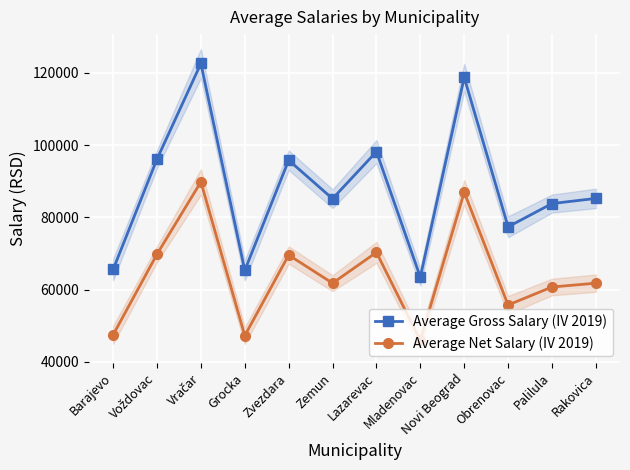

Read the Average Net Salary (IV 2019) value at Zemun.

61755